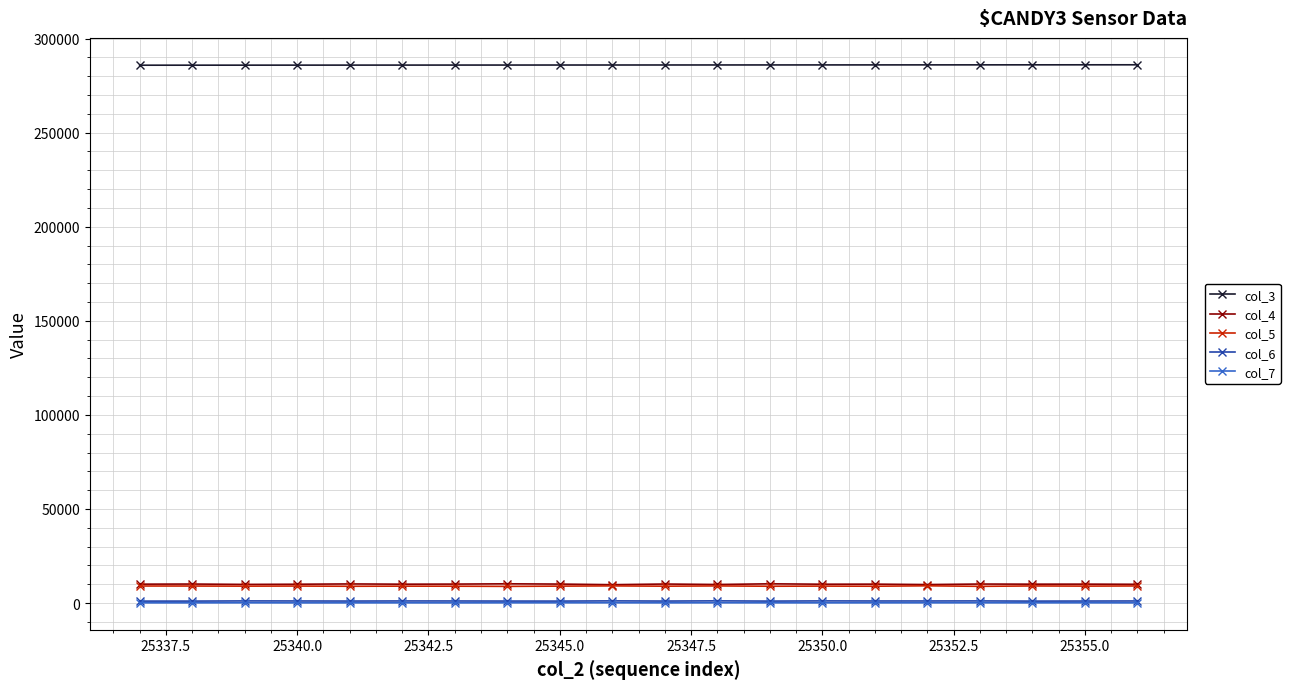

How many series are shown in this chart?

5